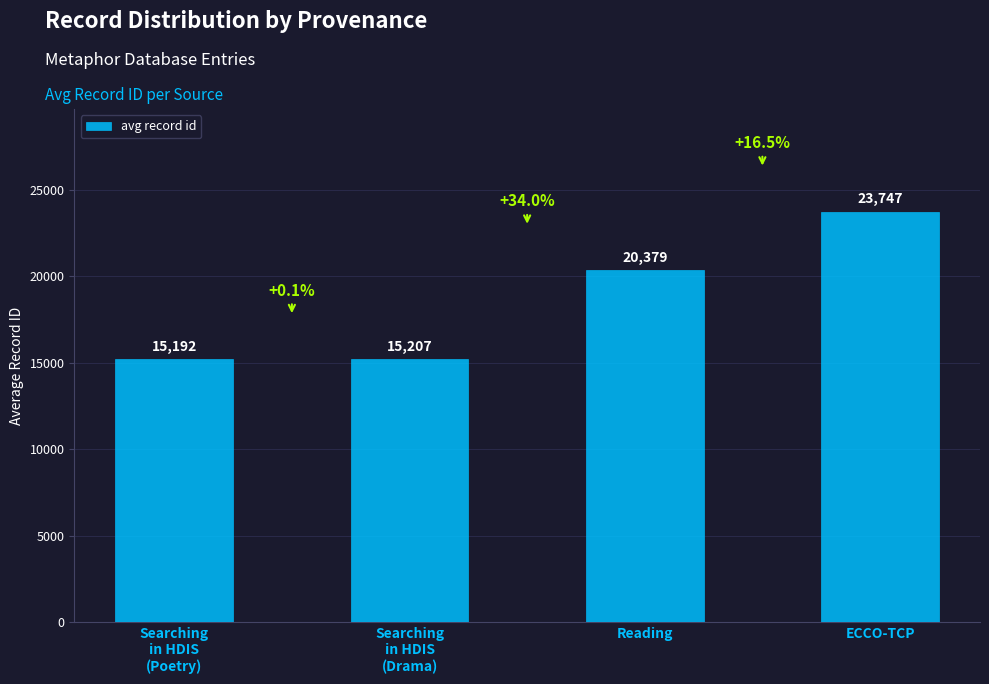

Reading left to right, what are all the values shown in this chart?

15192	15207	20379	23747